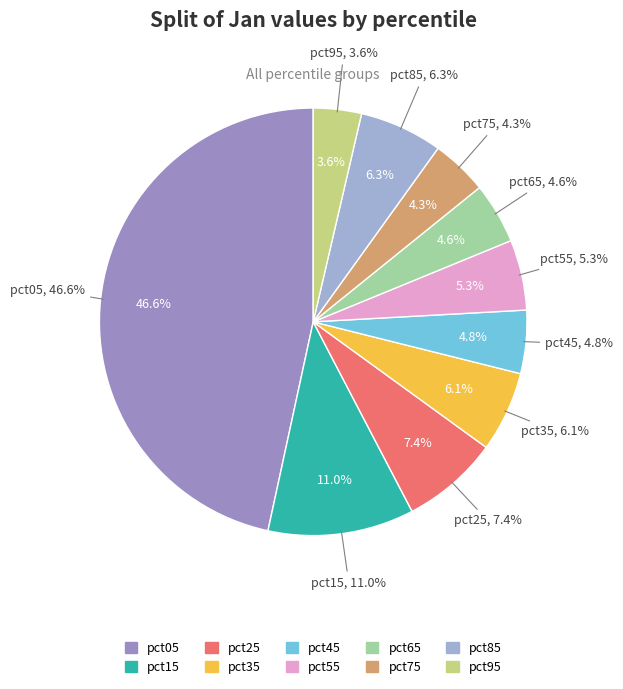

True or false: pct75 accounts for 1% of the total.

False